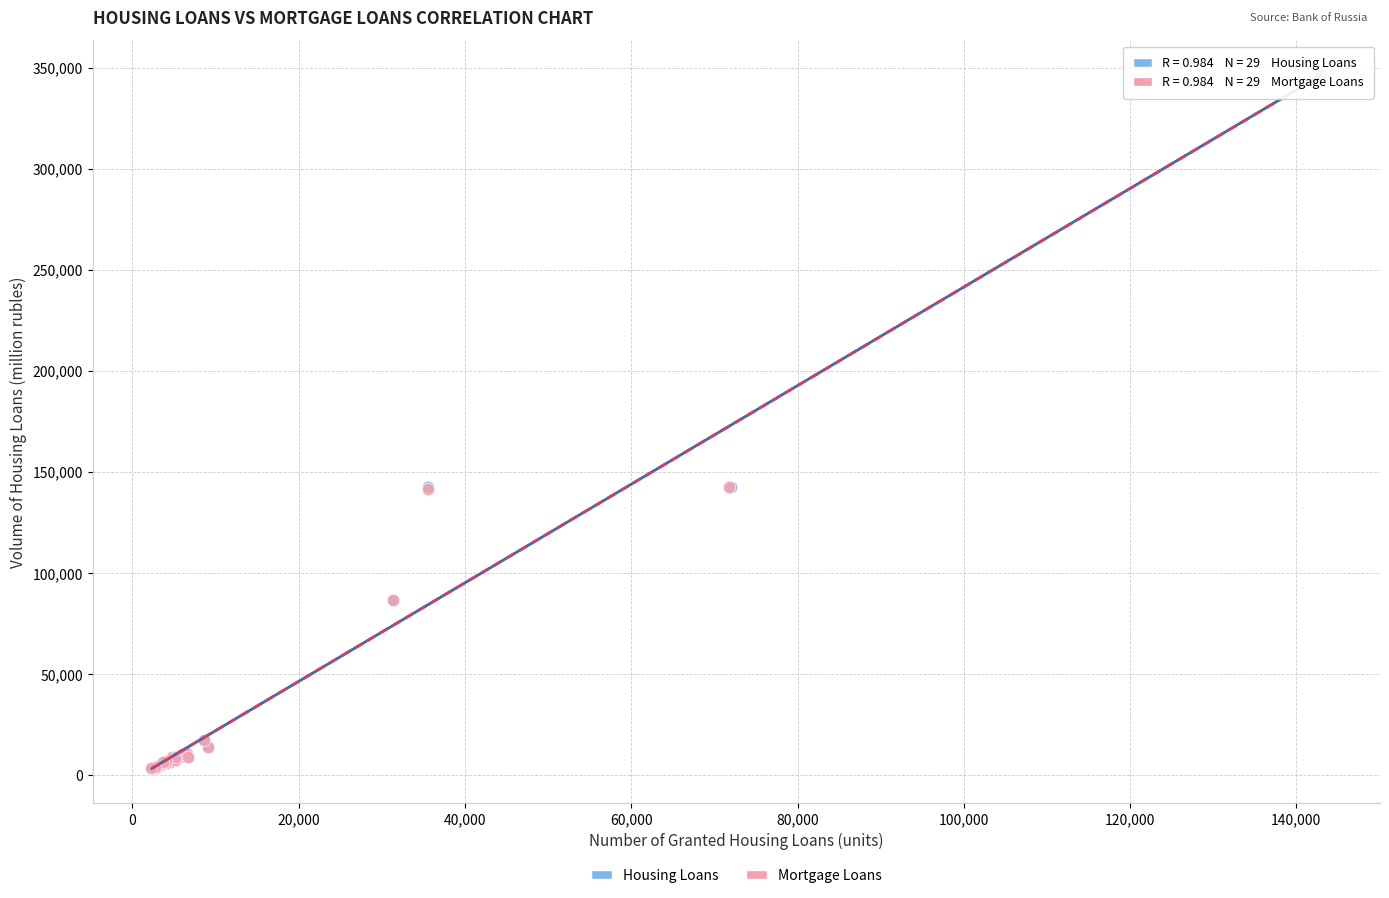

Which series has the widest spread of Y values?

Housing Loans